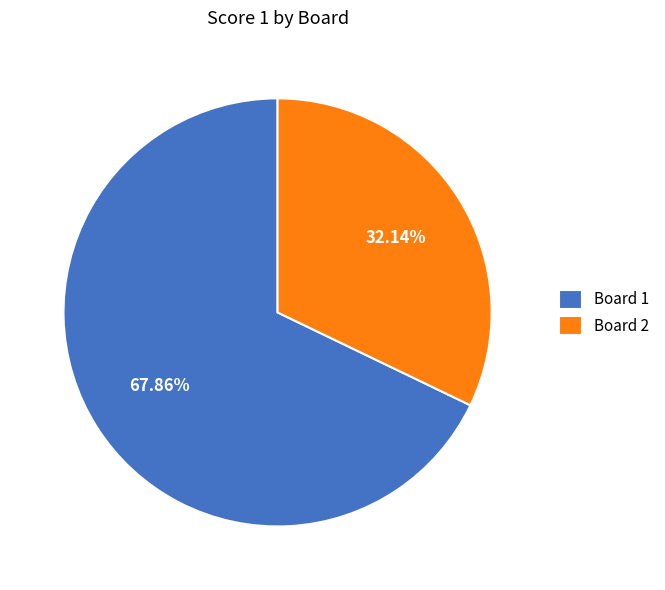

To the nearest percent, what portion does Board 2 represent?

32%